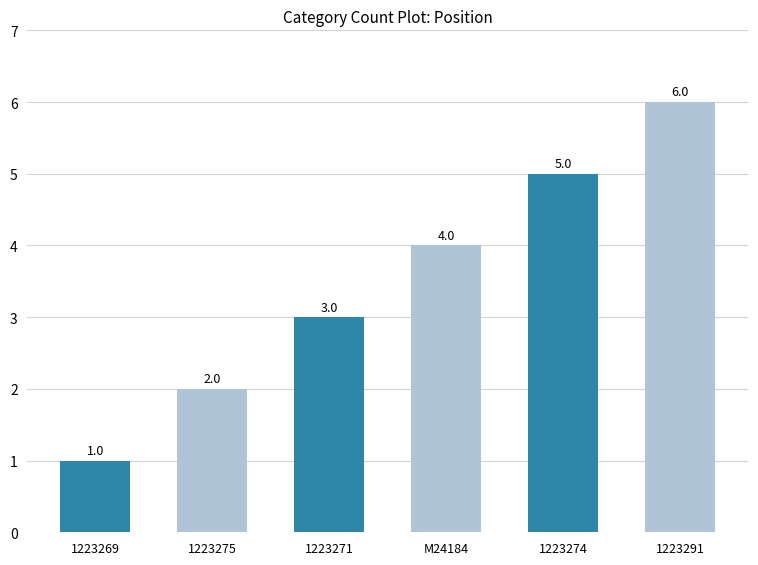

Which has a higher value, 1223271 or 1223274?

1223274